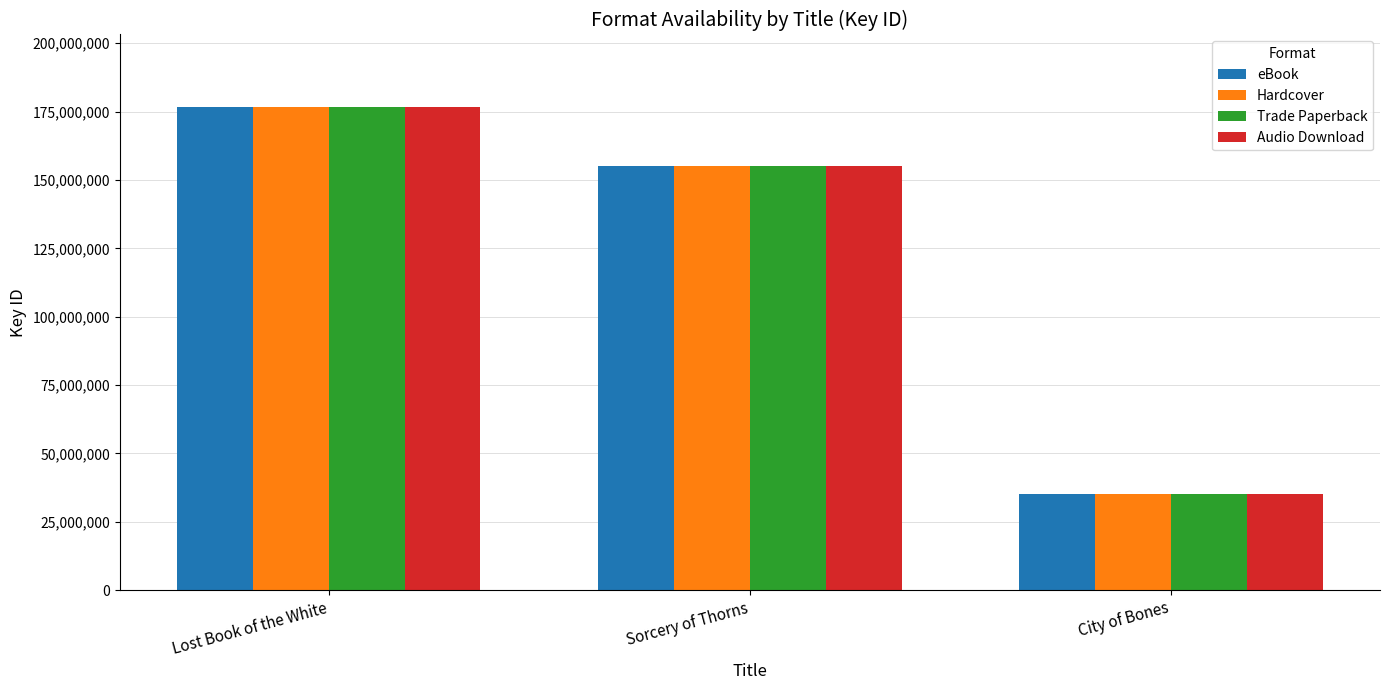

At how many categories does at least one series exceed 170840384?

1